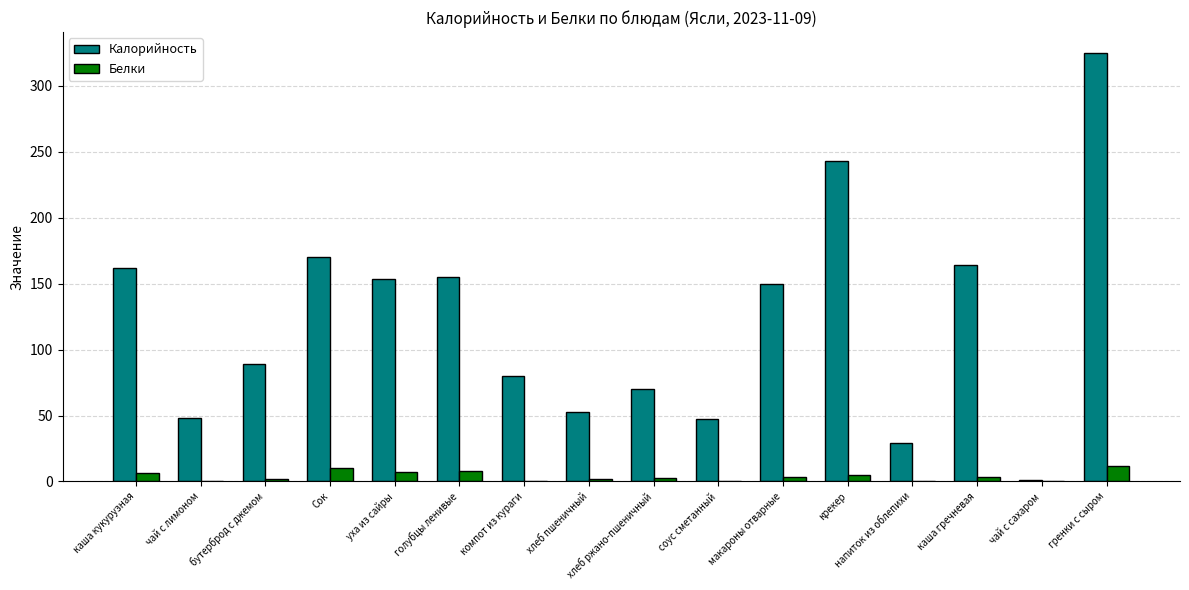

What is the maximum value shown in the chart?

324.6